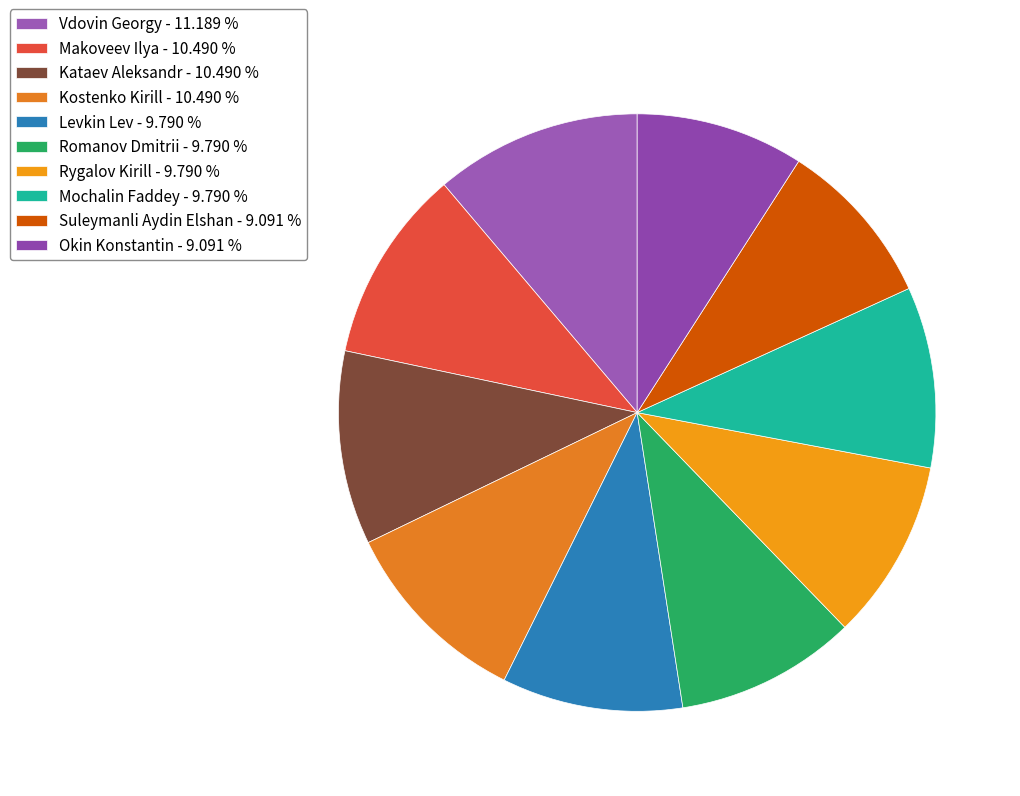

The Suleymanli Aydin Elshan slice represents 9% of the pie. True or false?

True